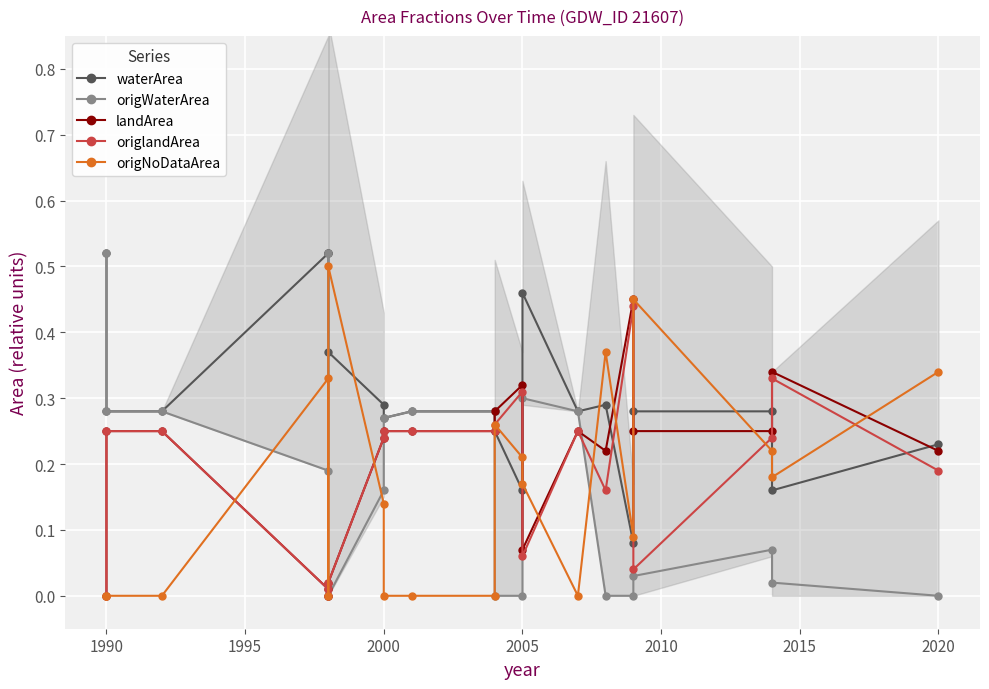

True or false: landArea has a value of 0.2 at 18.

False